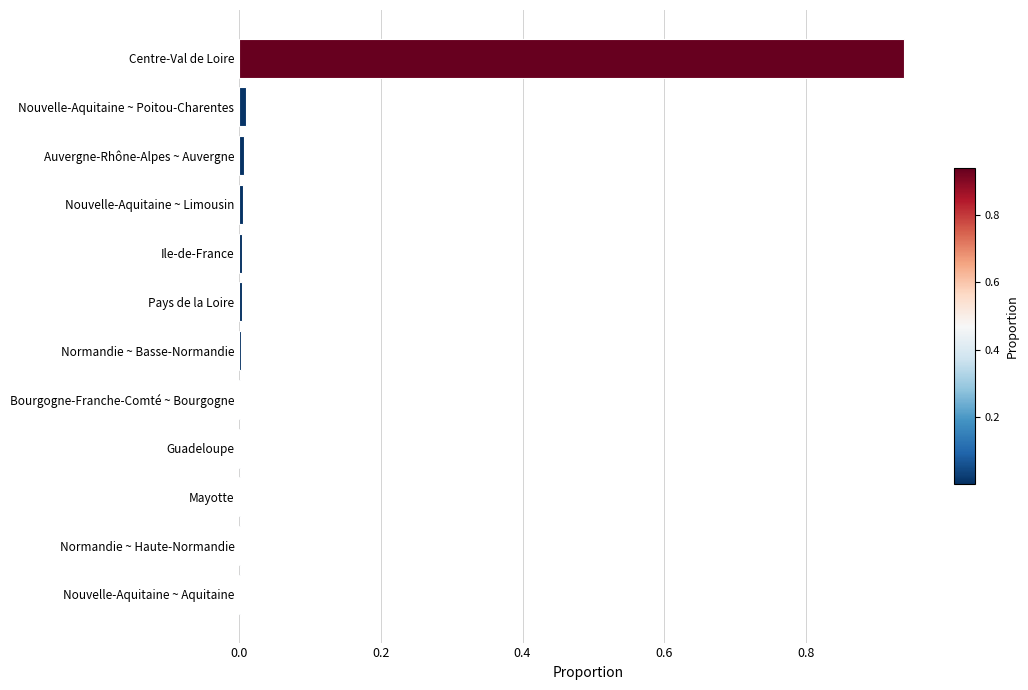

Which category has the highest value across all series?

Centre-Val de Loire